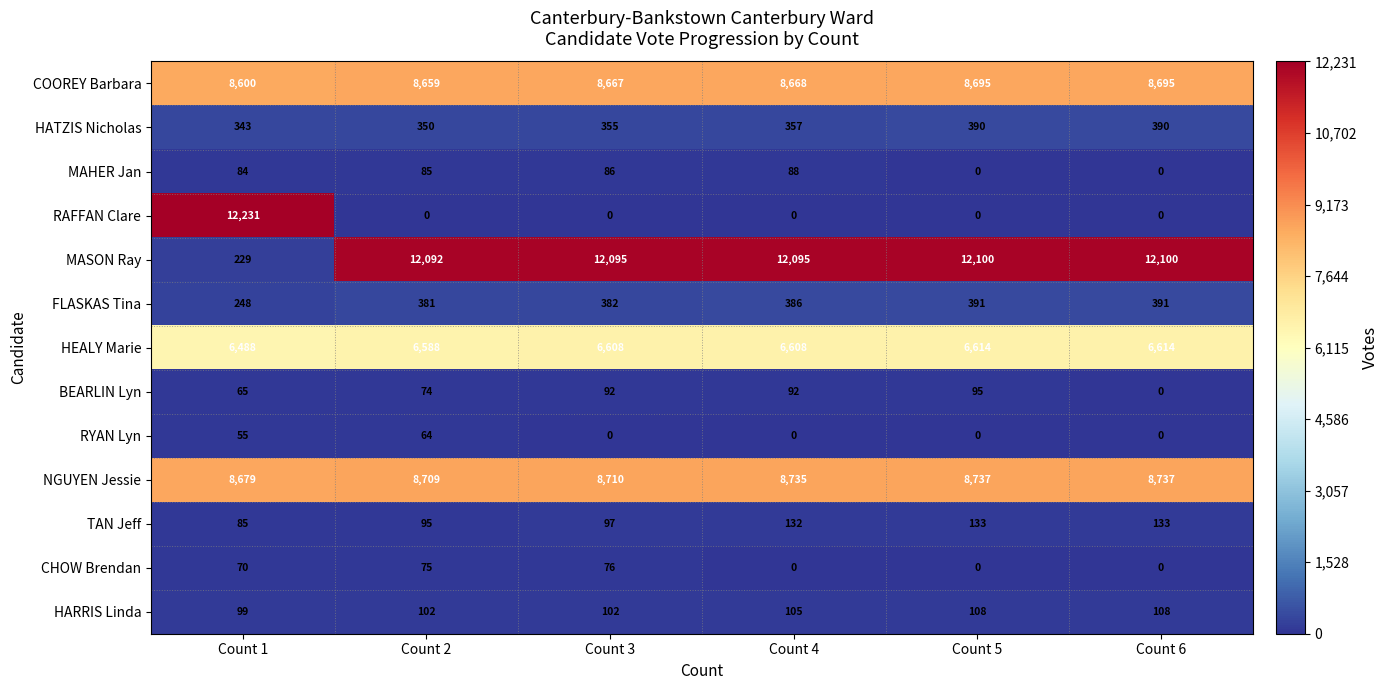

True or false: RAFFAN Clare has a value of 4644 at Count 3.

False